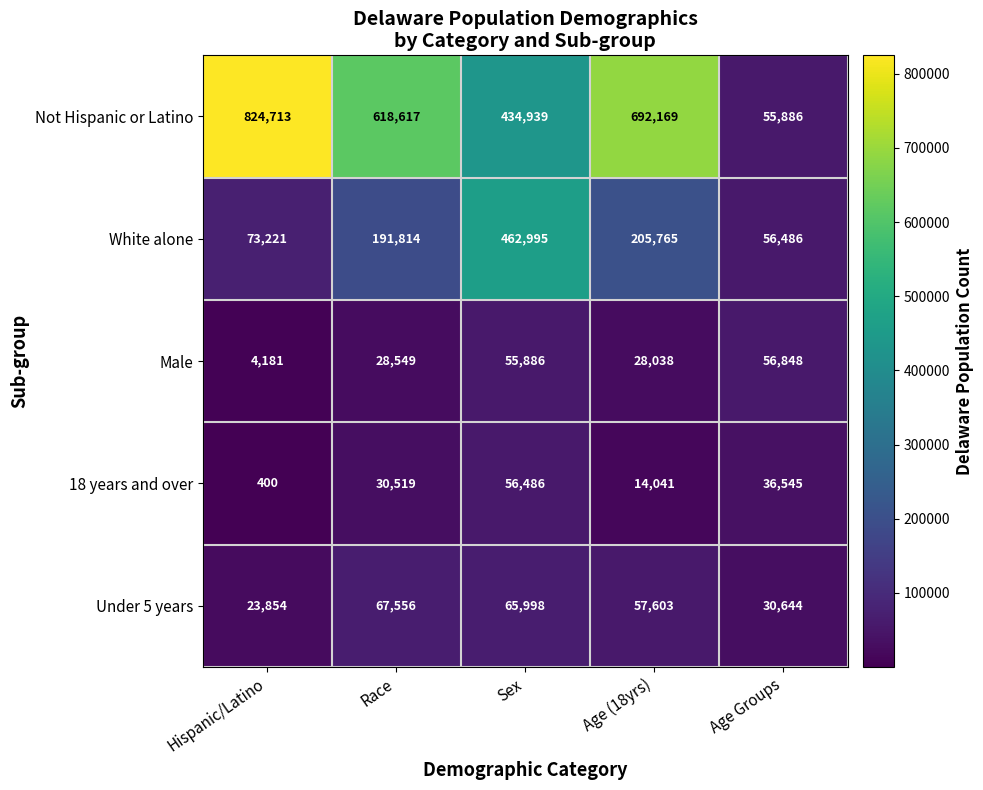

What is the spread (max minus min) of values at Sex?

407109